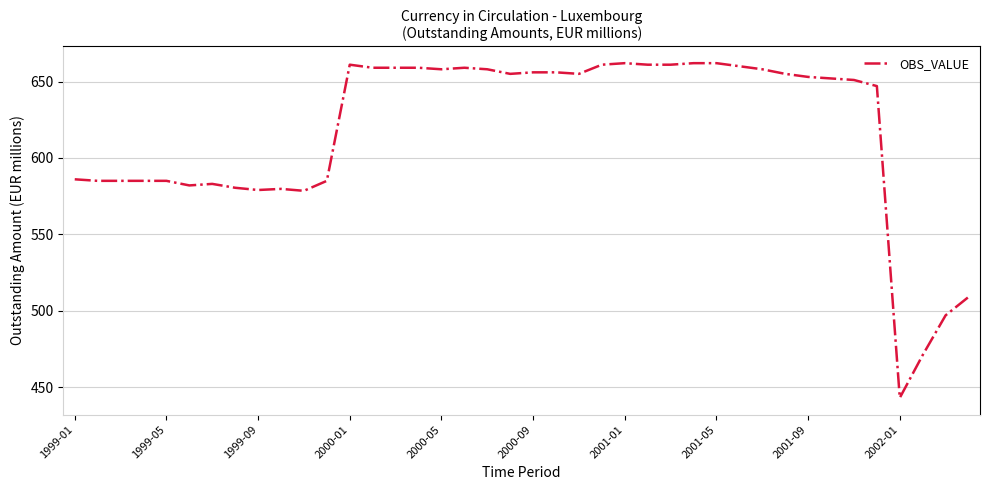

What is the minimum value shown in the chart?

443.0